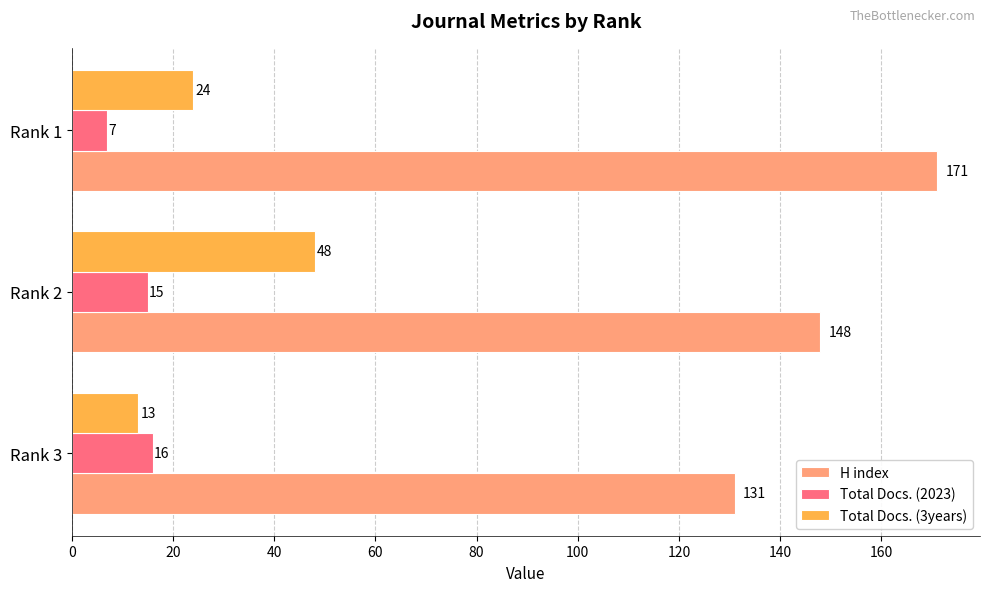

At which category is the sum across all series the highest?

Rank 2